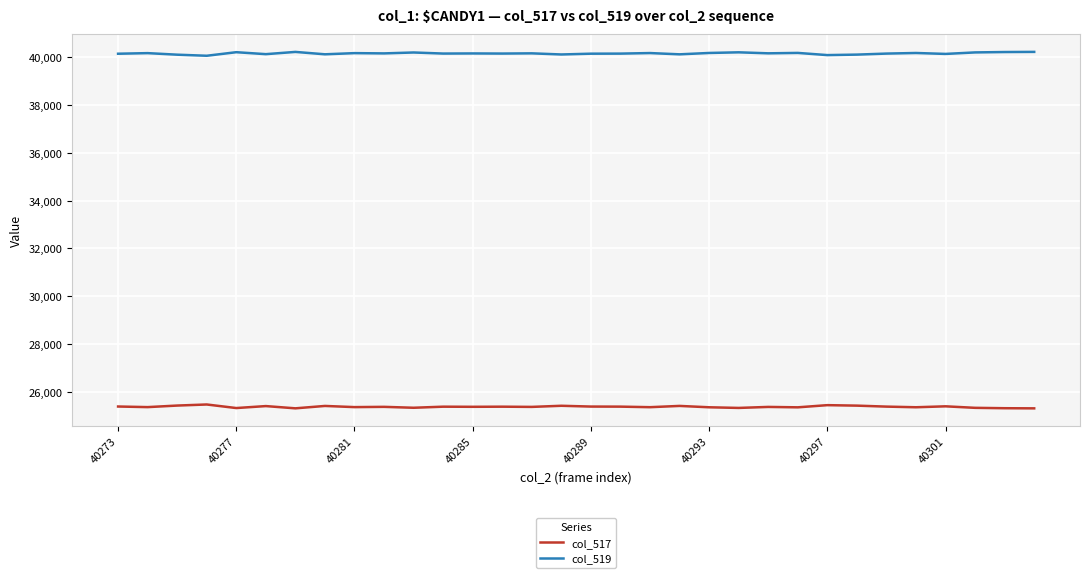

True or false: col_517 and col_519 cross at least once.

False